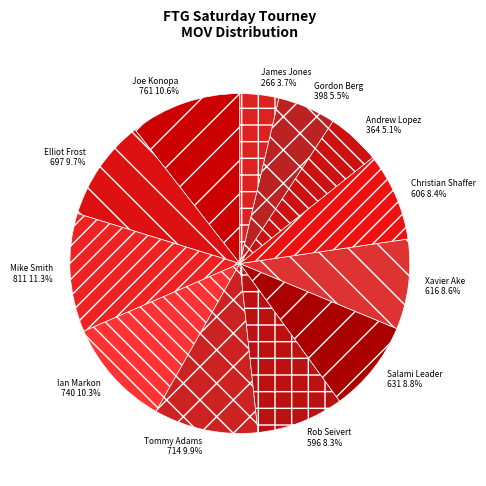

True or false: Ian Markon accounts for 10% of the total.

True